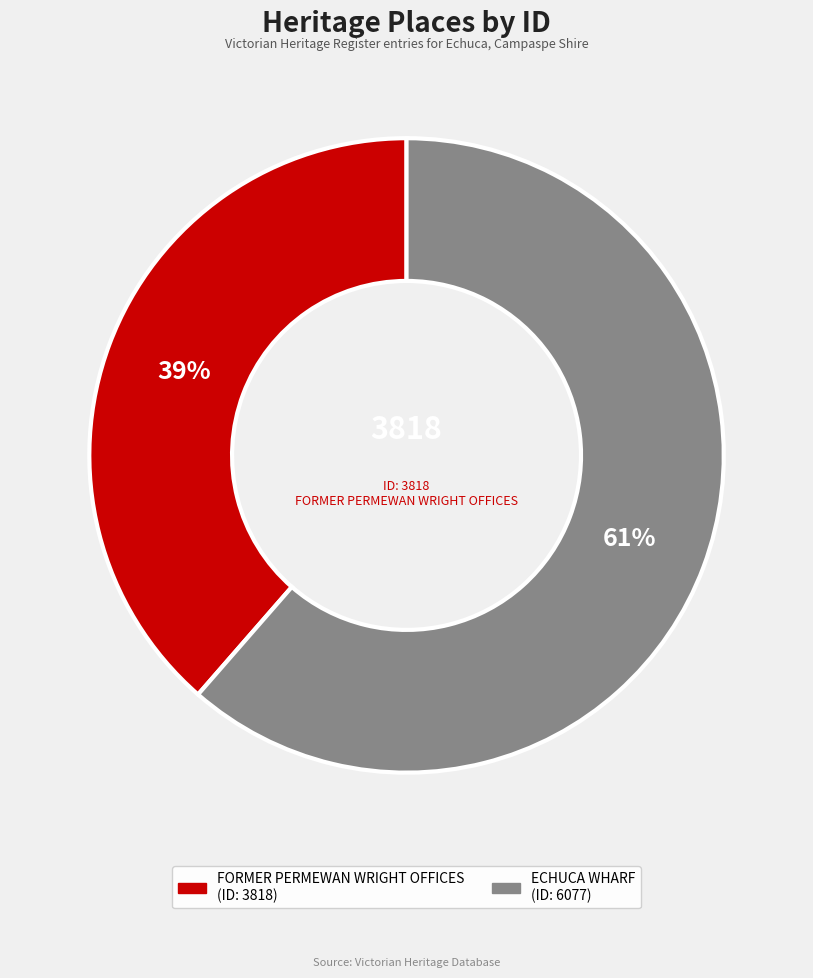

Is there any slice that represents more than half of the pie?

Yes